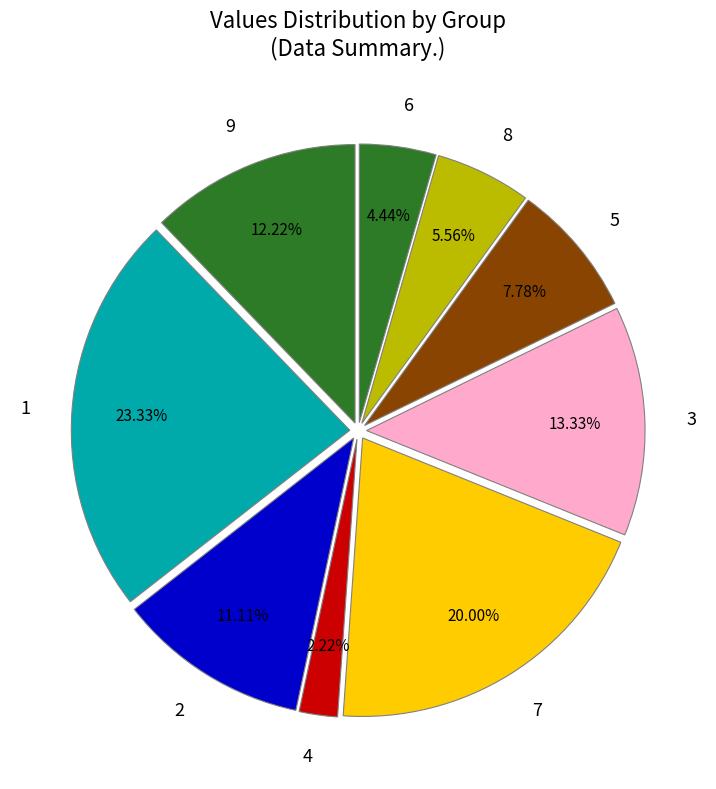

Is it true that 9 is 22% of the pie?

False